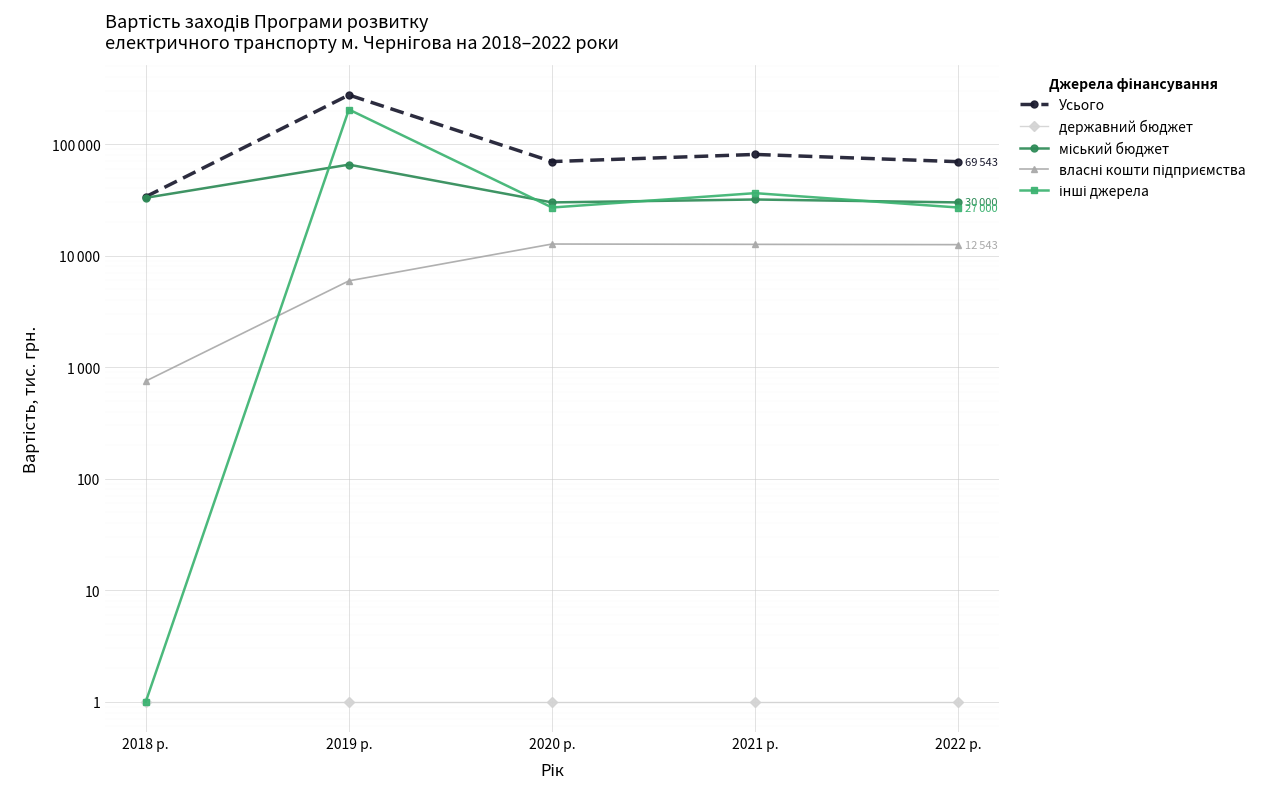

What is the sum of all інші джерела values?

294601